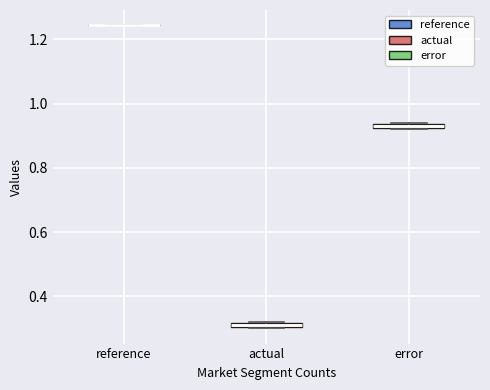

Where is the lower edge of the box for error on the y-axis? The values are not printed on the chart, so give them approximately, as read against the axis.

0.92